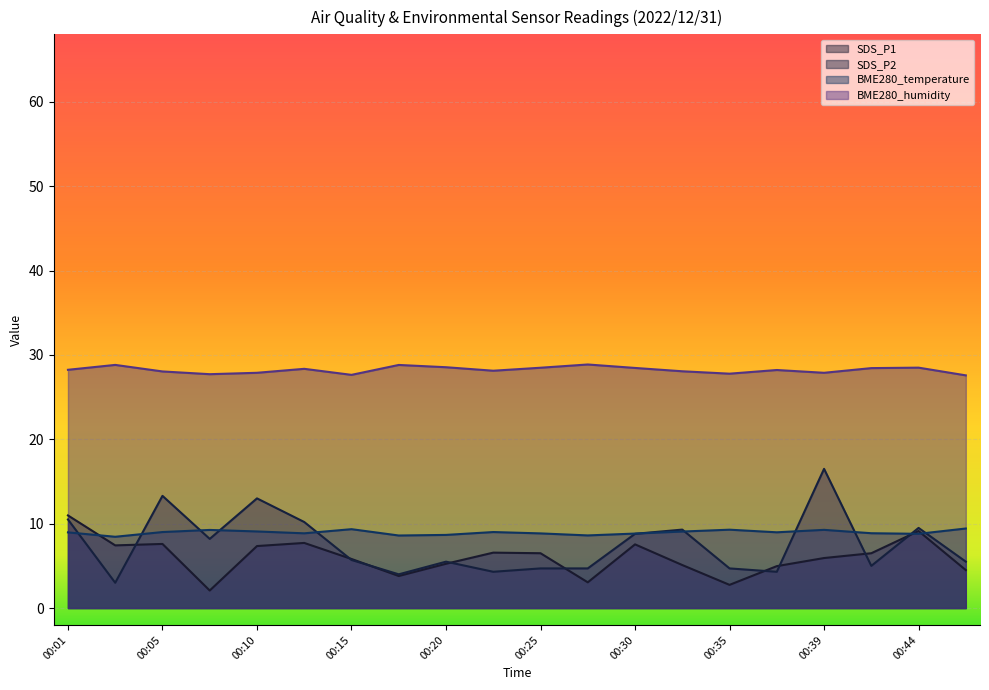

Which label corresponds to the largest value in the chart?

00:27